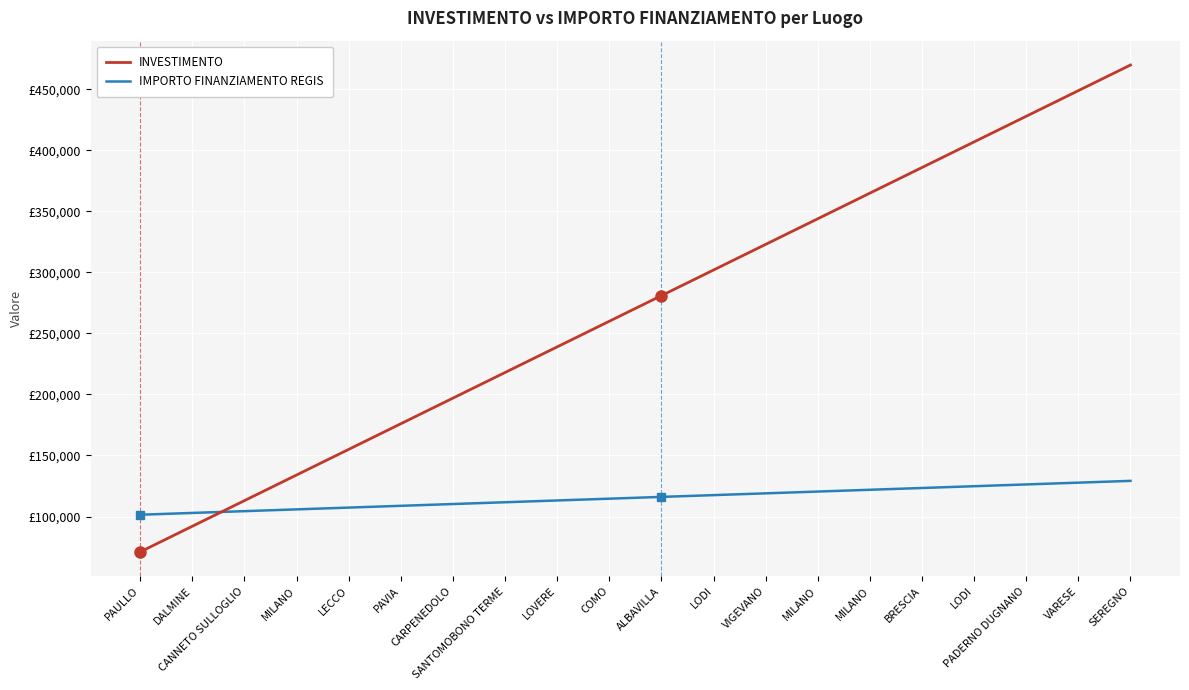

Is it true that INVESTIMENTO equals 530719.4 at LODI?

False